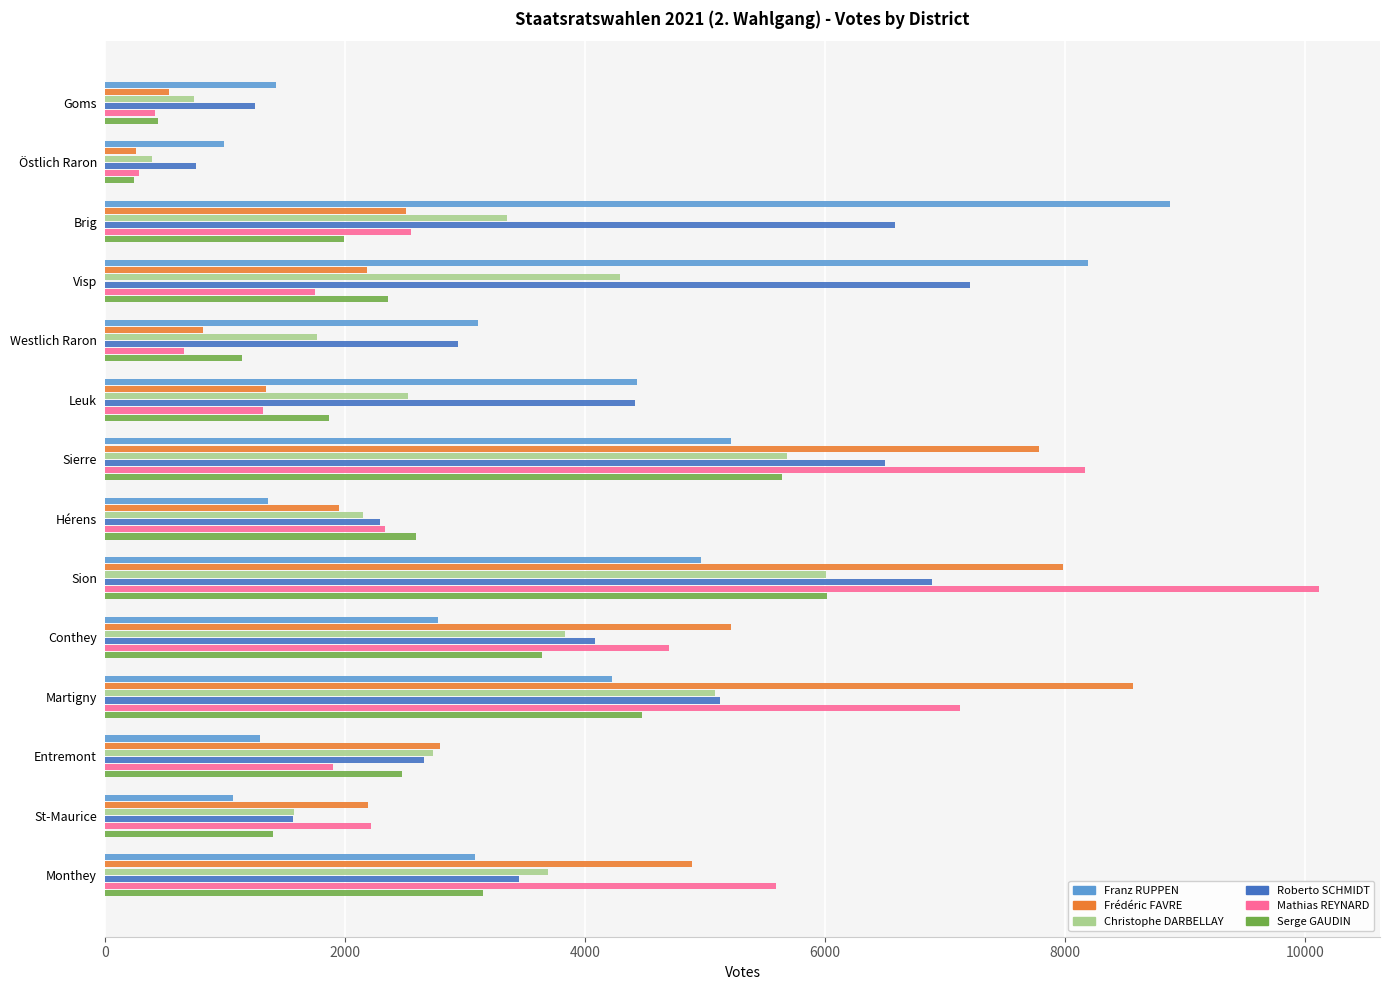

What is the minimum value for Franz RUPPEN?

990